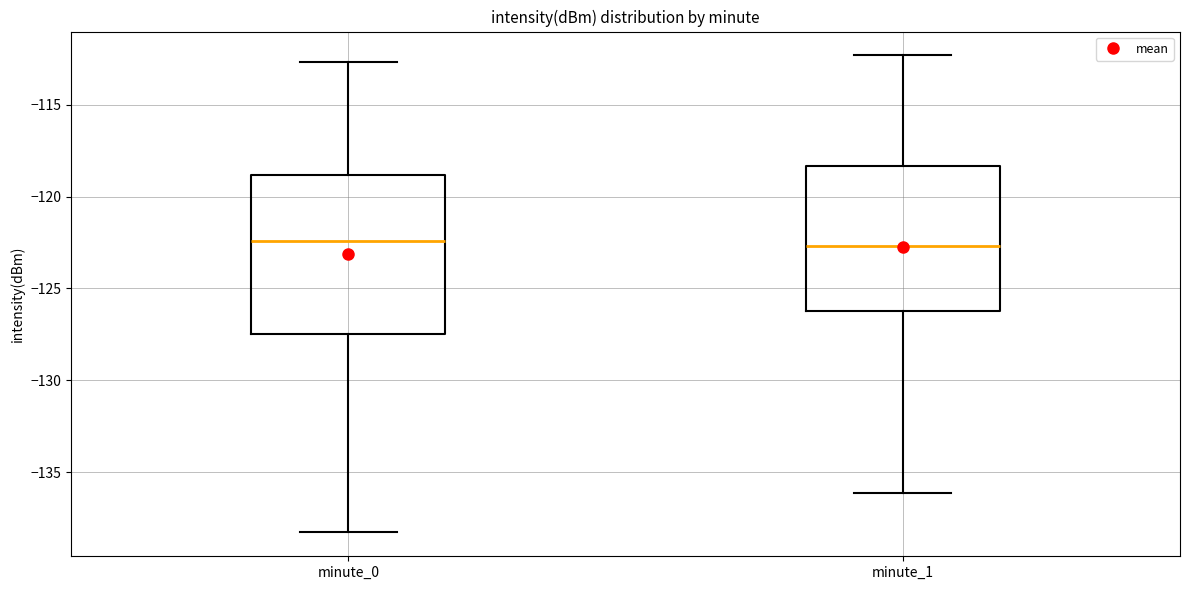

Reading left to right, read every box against the y-axis: the position of its median line, the range the box covers, and the ends of its whiskers. The values are not printed on the chart, so give them approximately, as read against the axis.

minute_0: median -122.5, box -127.5 to -119.0, whiskers -138.5 to -112.5
minute_1: median -122.5, box -126.0 to -118.5, whiskers -136.0 to -112.5